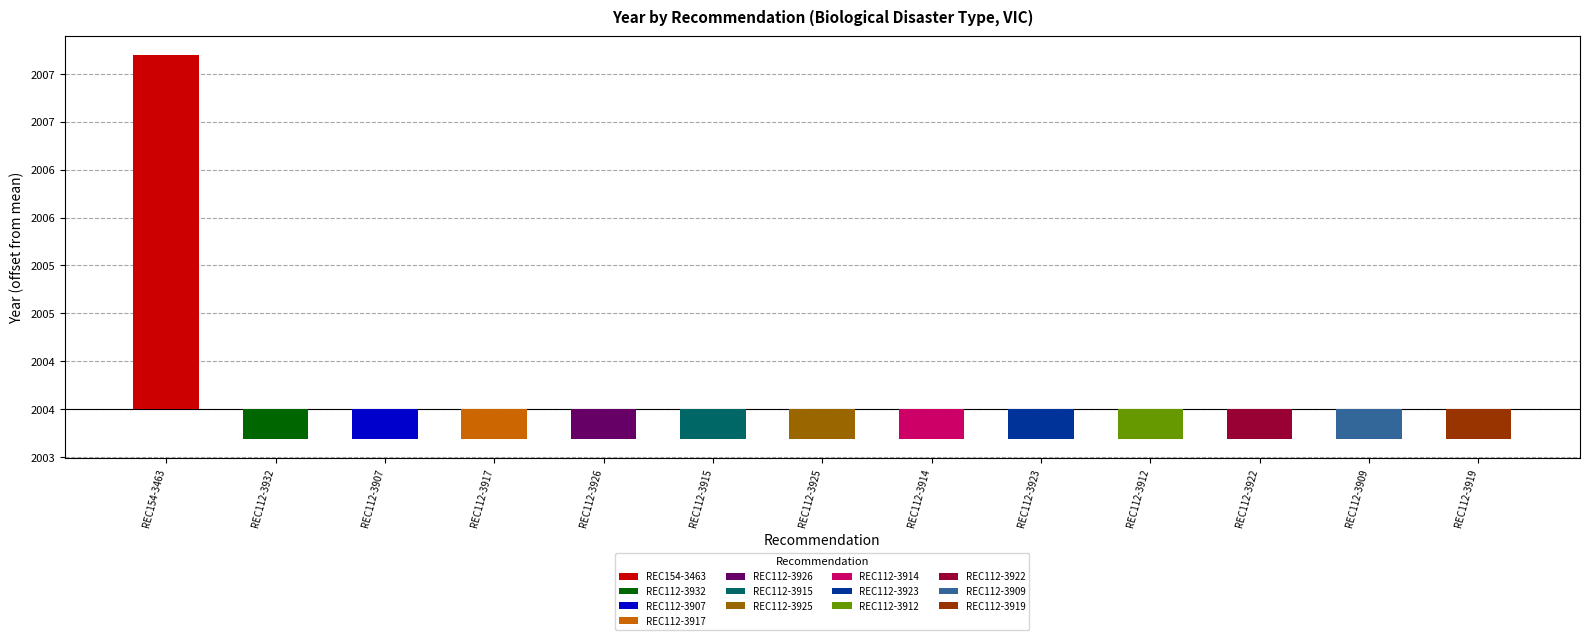

The chart shows a value of 2753 at REC112-3925. True or false?

False